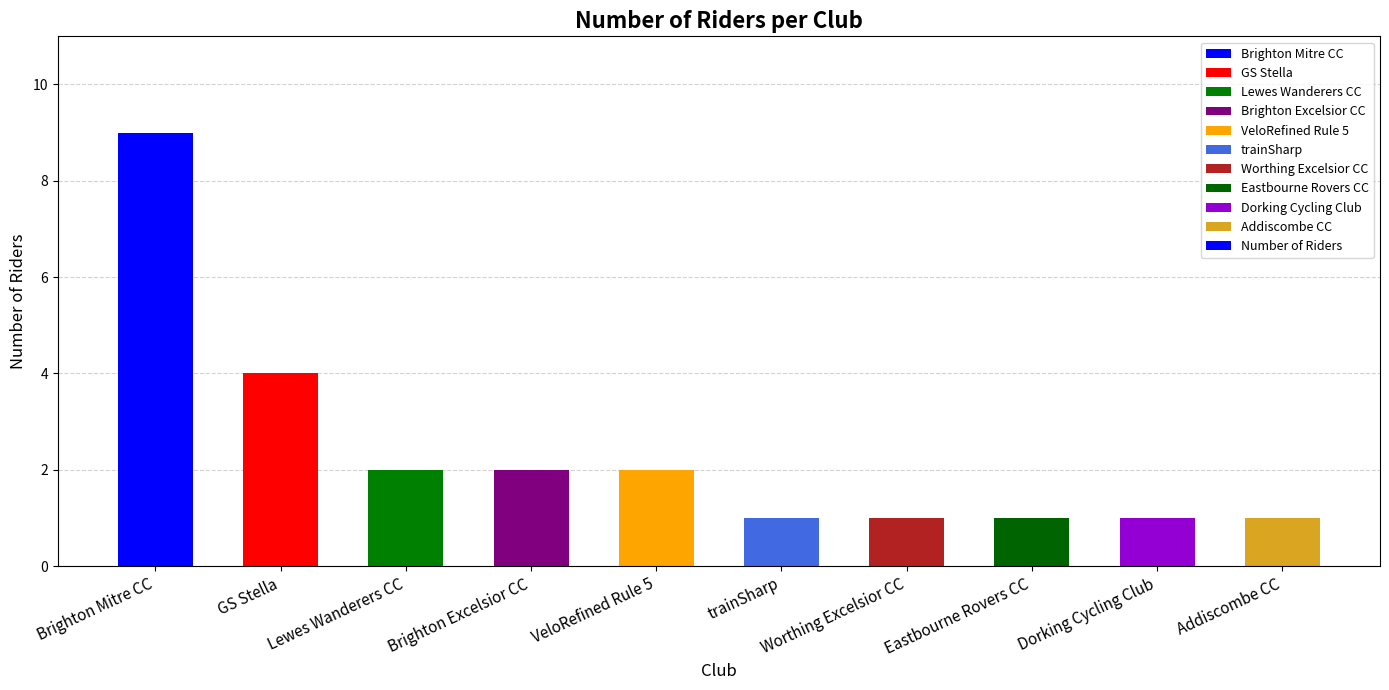

What is the difference between the maximum and minimum values?

8